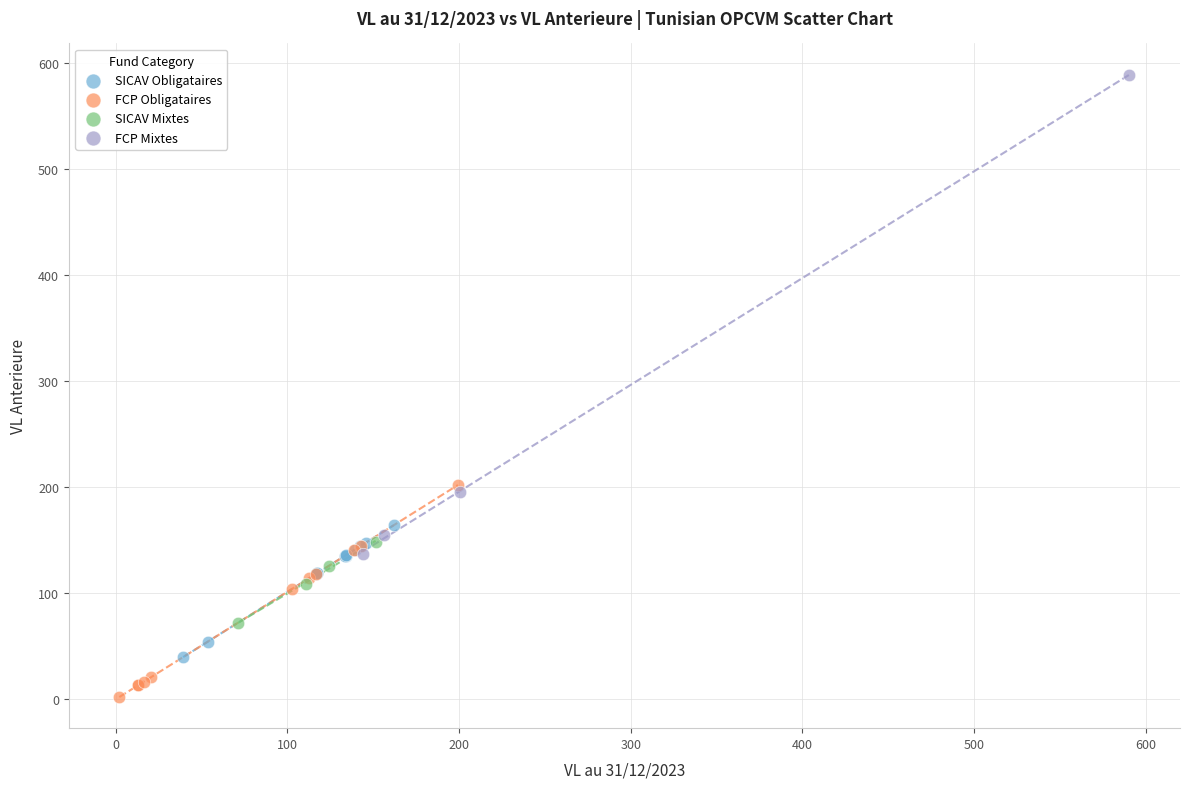

Which series reaches the maximum Y coordinate?

FCP Mixtes